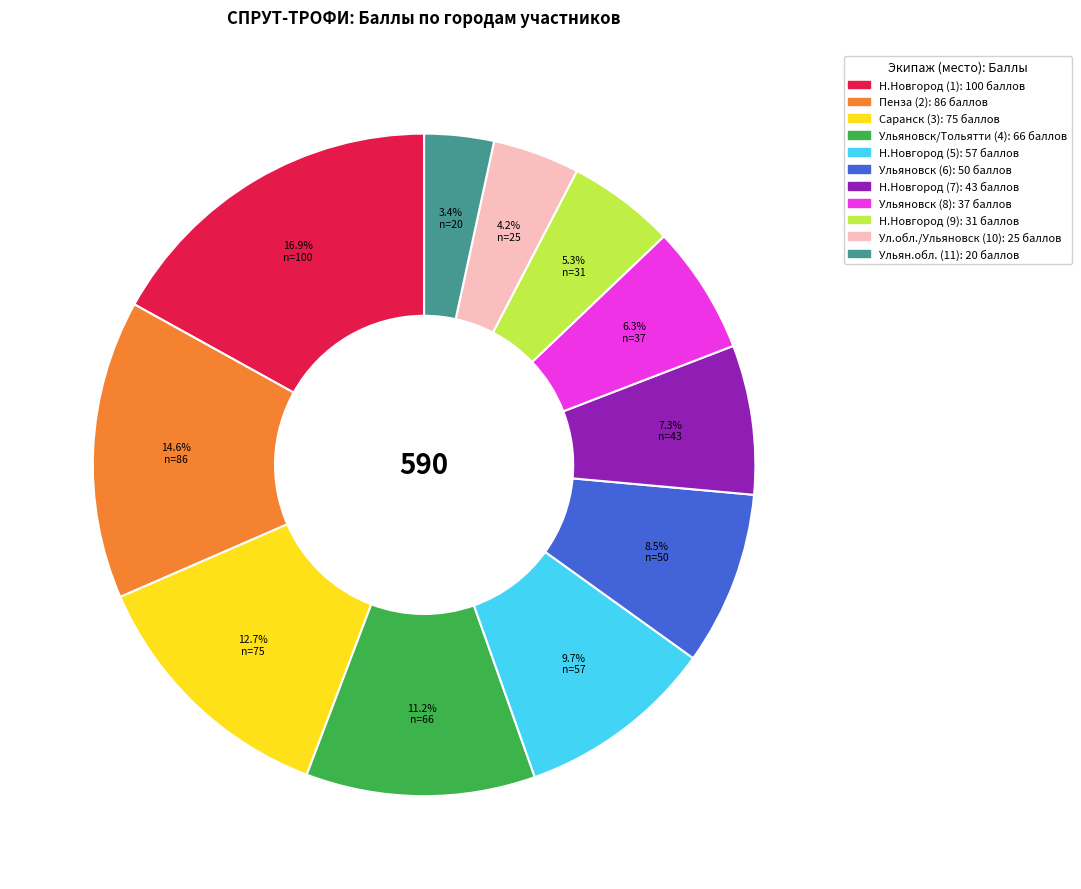

Is it true that Н.Новгород (1) is 17% of the pie?

True